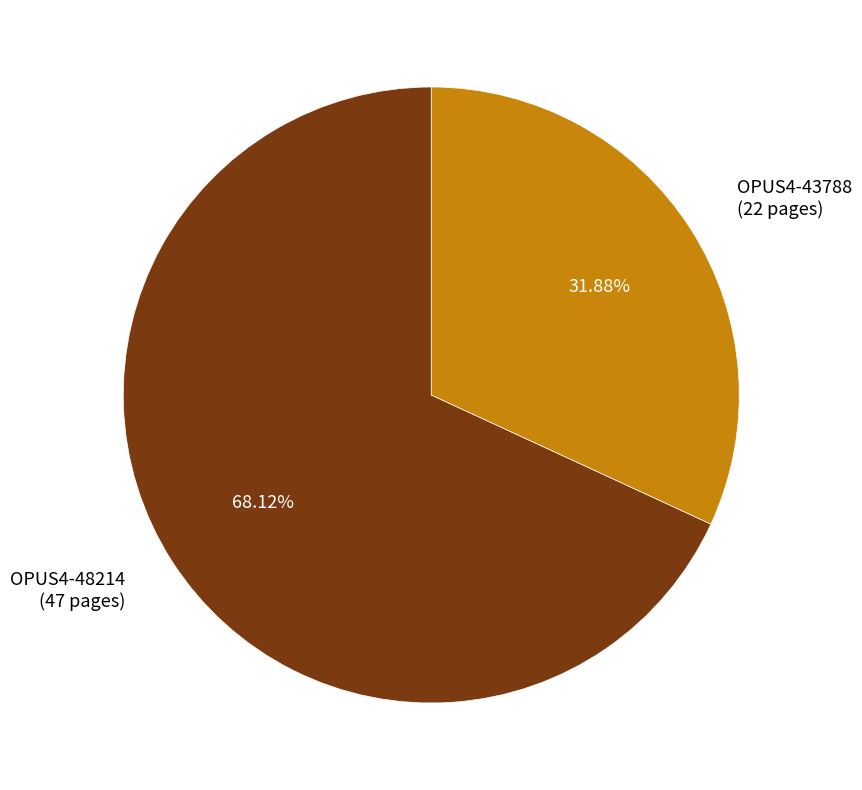

How much of the chart is everything except OPUS4-43788?

68.1%